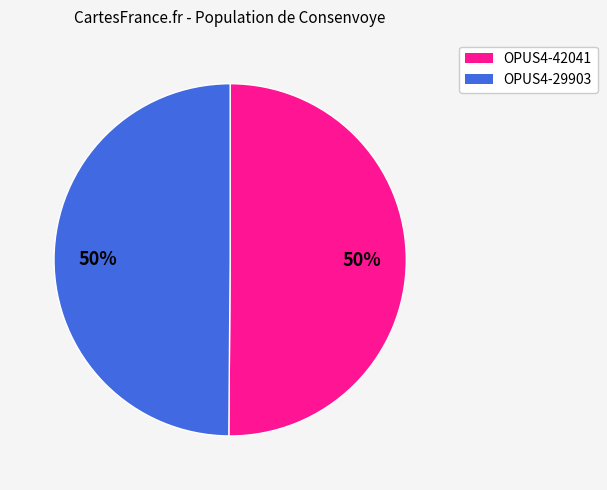

What is the ratio of the value at OPUS4-42041 to the value at OPUS4-29903?

1.0